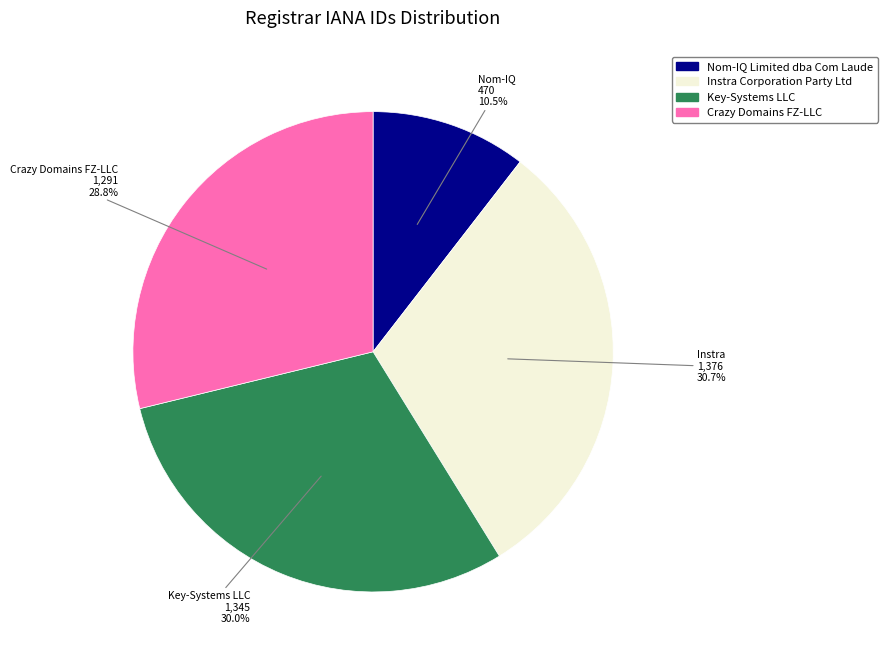

To the nearest percent, what portion does Crazy Domains FZ-LLC represent?

29%